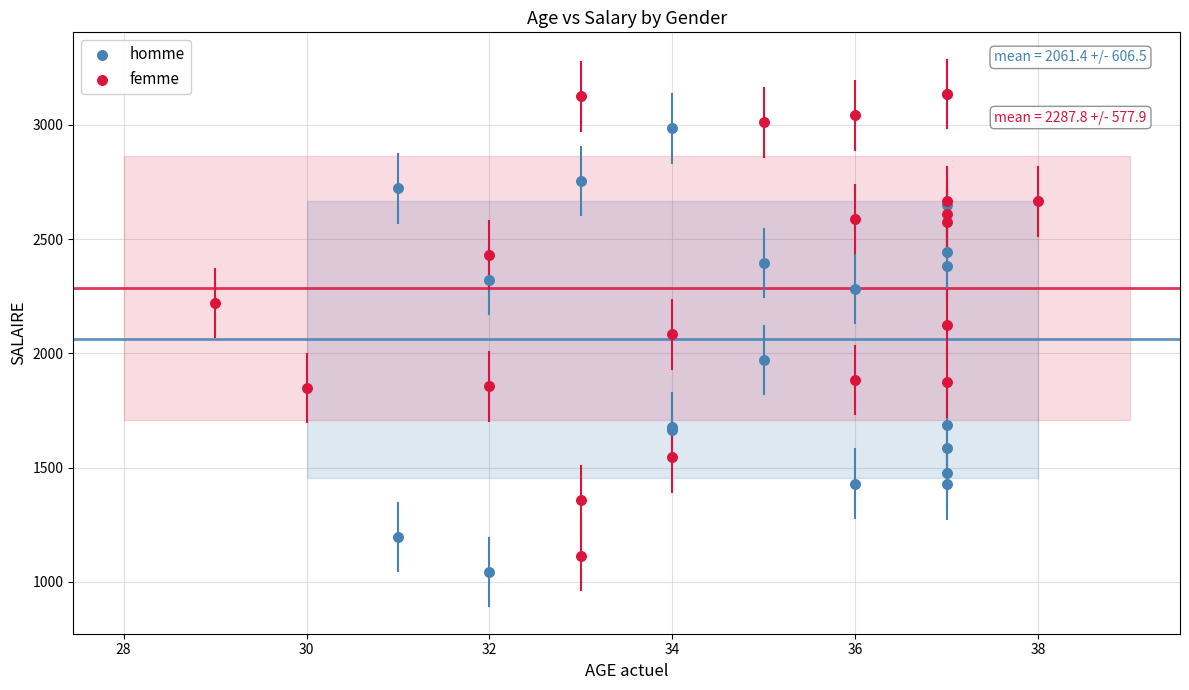

What are all the series names shown in the legend?

homme, femme